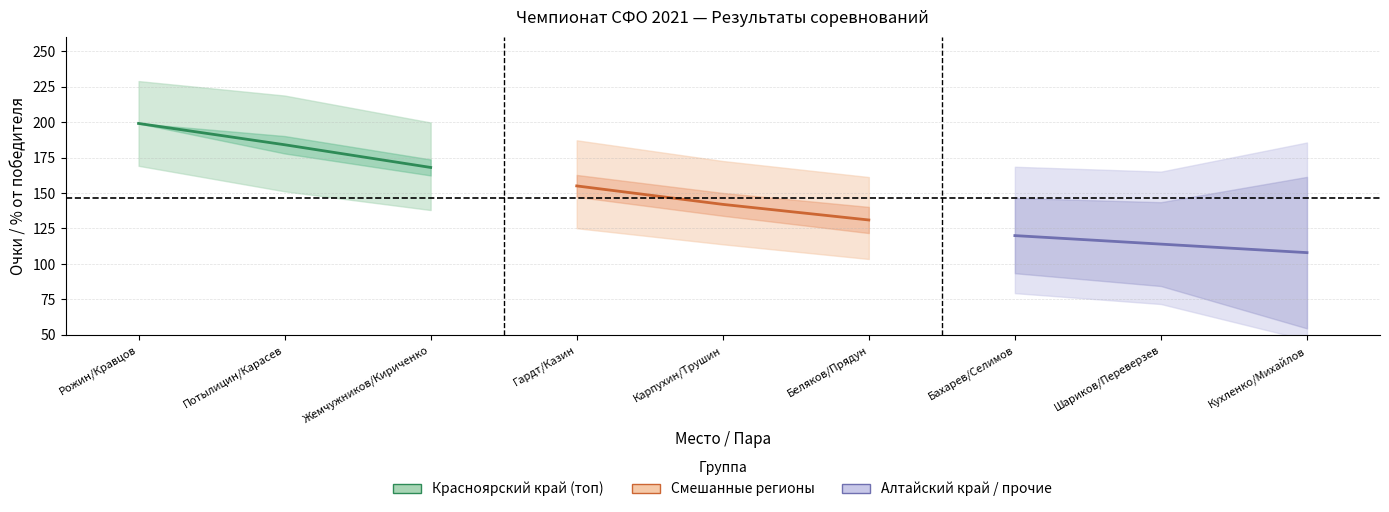

Which series has the largest total across all categories?

Красноярский край (топ)